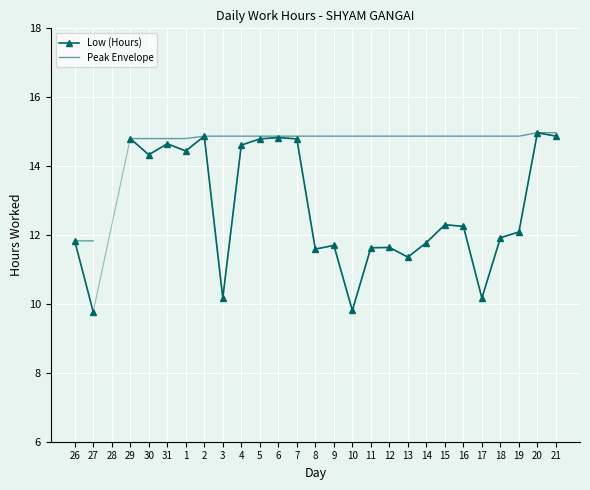

What is the label of the 7th point from the right?

15